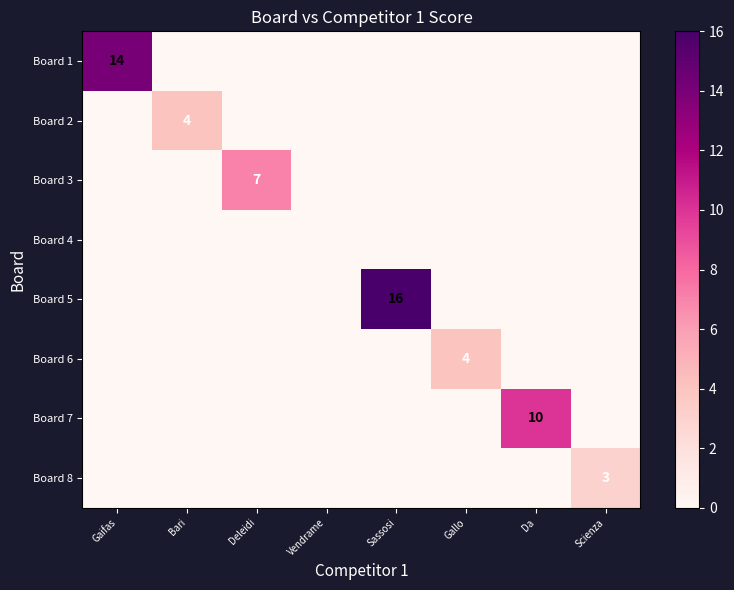

How many Board 8 values are between 0 and 1?

7